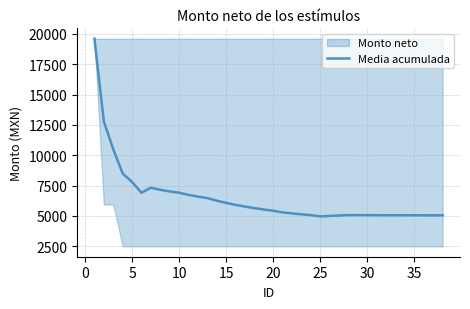

What is the lowest value of the Media acumulada series?

4966.0